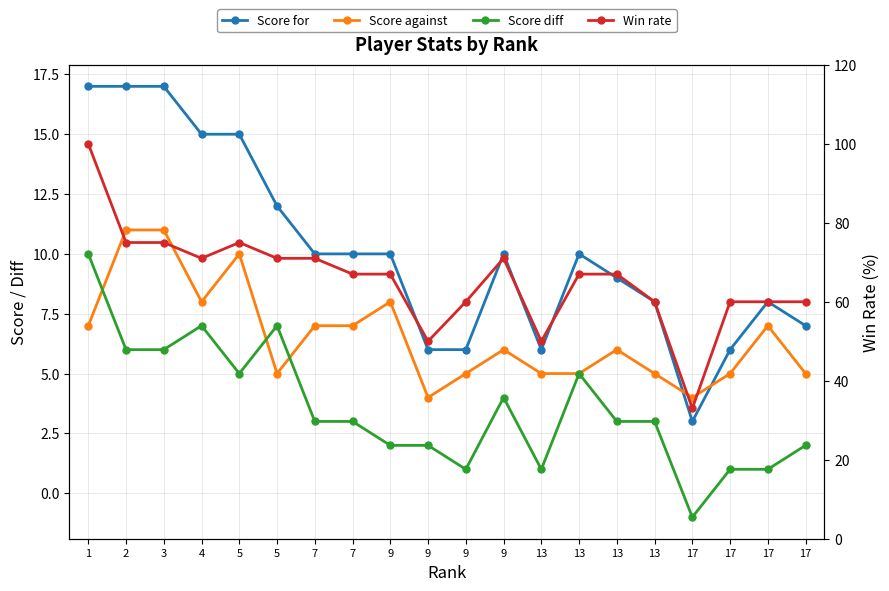

True or false: Win rate has a value of 75 at 5.

True